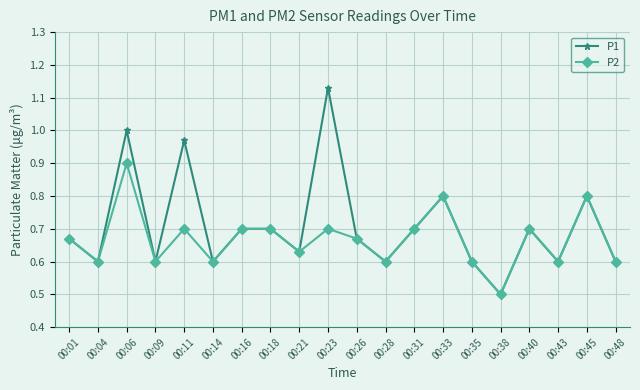

At which category does P1 reach its first local valley?

00:04